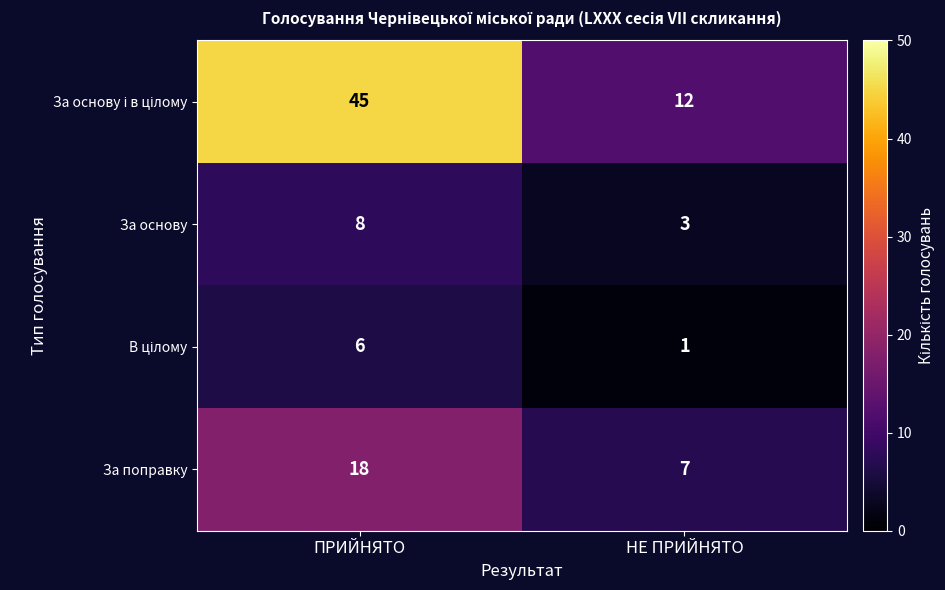

The За основу series shows 5 at НЕ ПРИЙНЯТО. True or false?

False